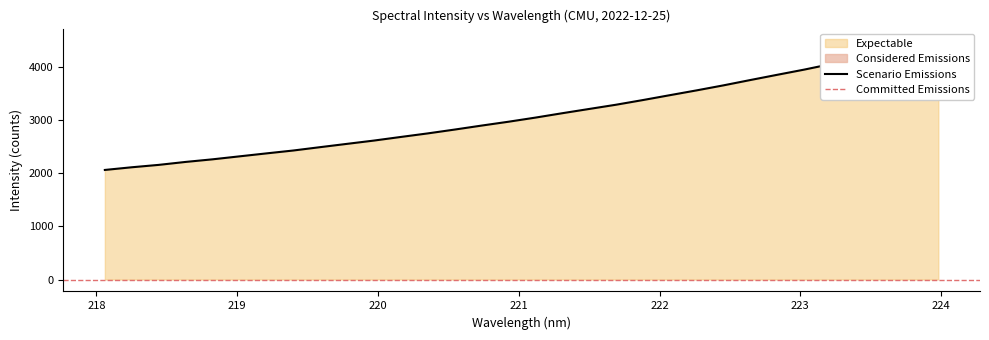

What is the label of the 20th point from the right?

220.3533